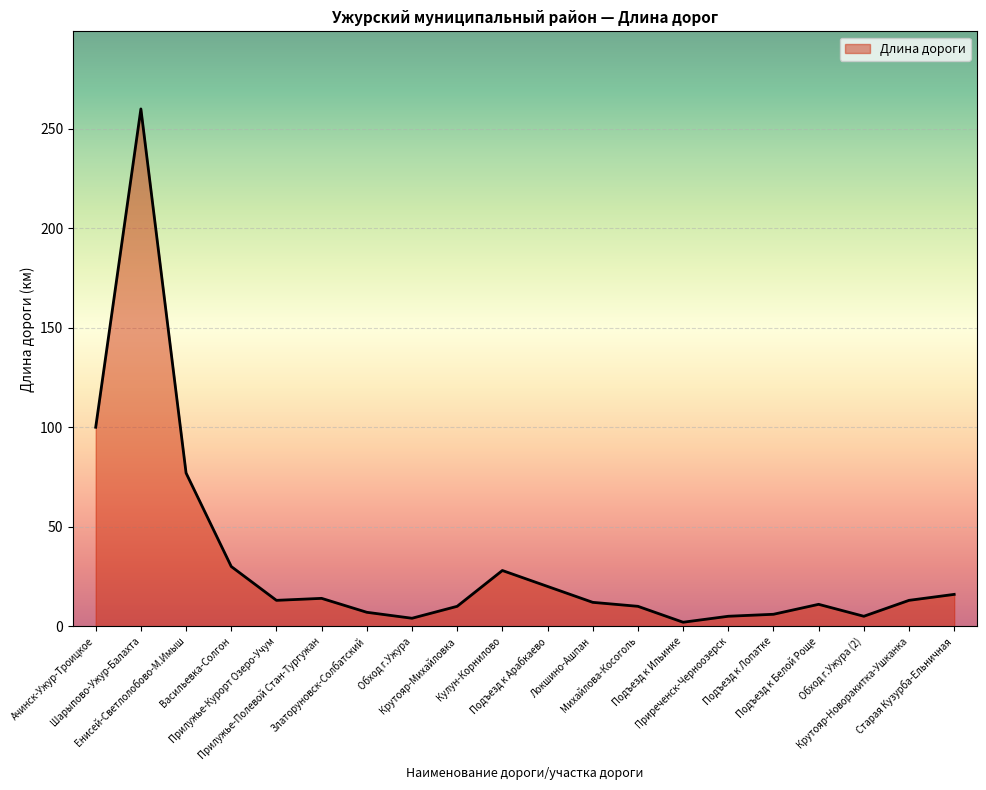

What is the change in value from Енисей-Светлолобово-М.Имыш to Кулун-Корнилово?

-49